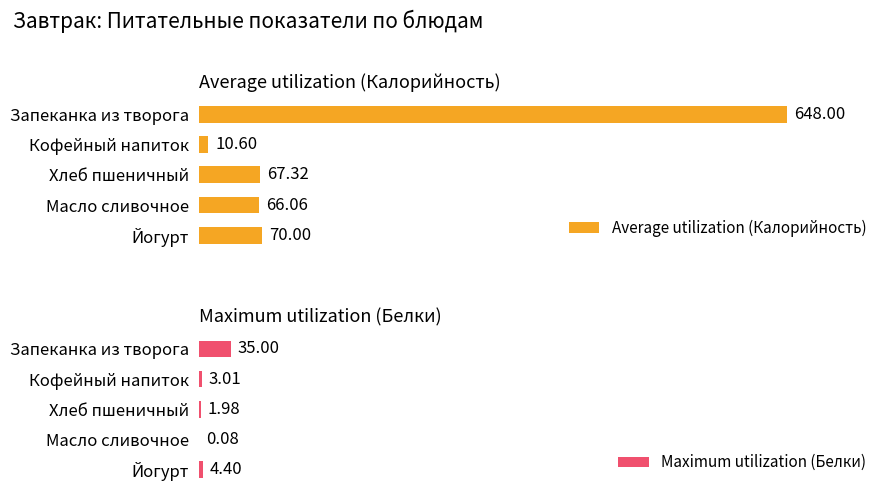

Where is Maximum utilization (Белки) nearest to the value 17?

Йогурт